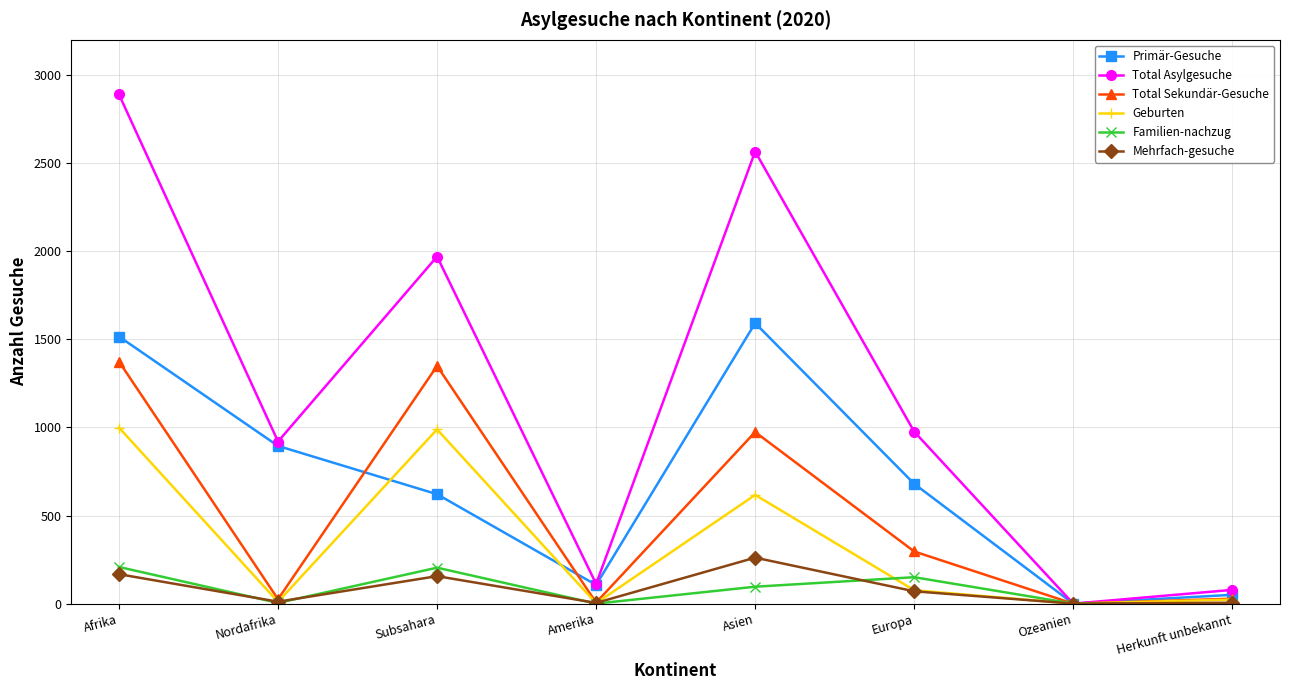

What is the value of the Familien-nachzug point at the 2nd from the left?

4